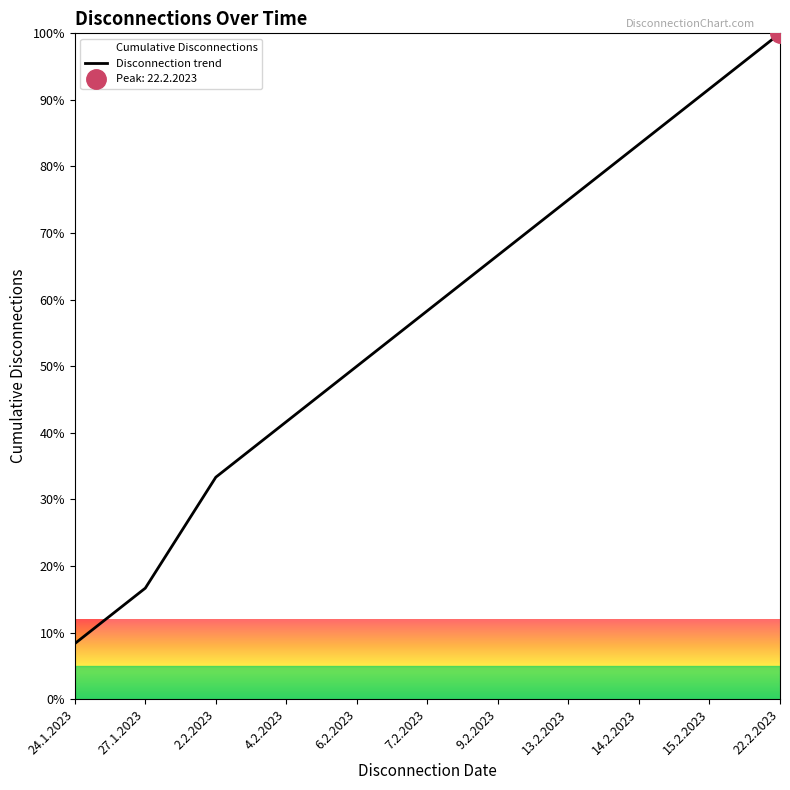

What is the change in value from 24.1.2023 to 22.2.2023?

+91.7